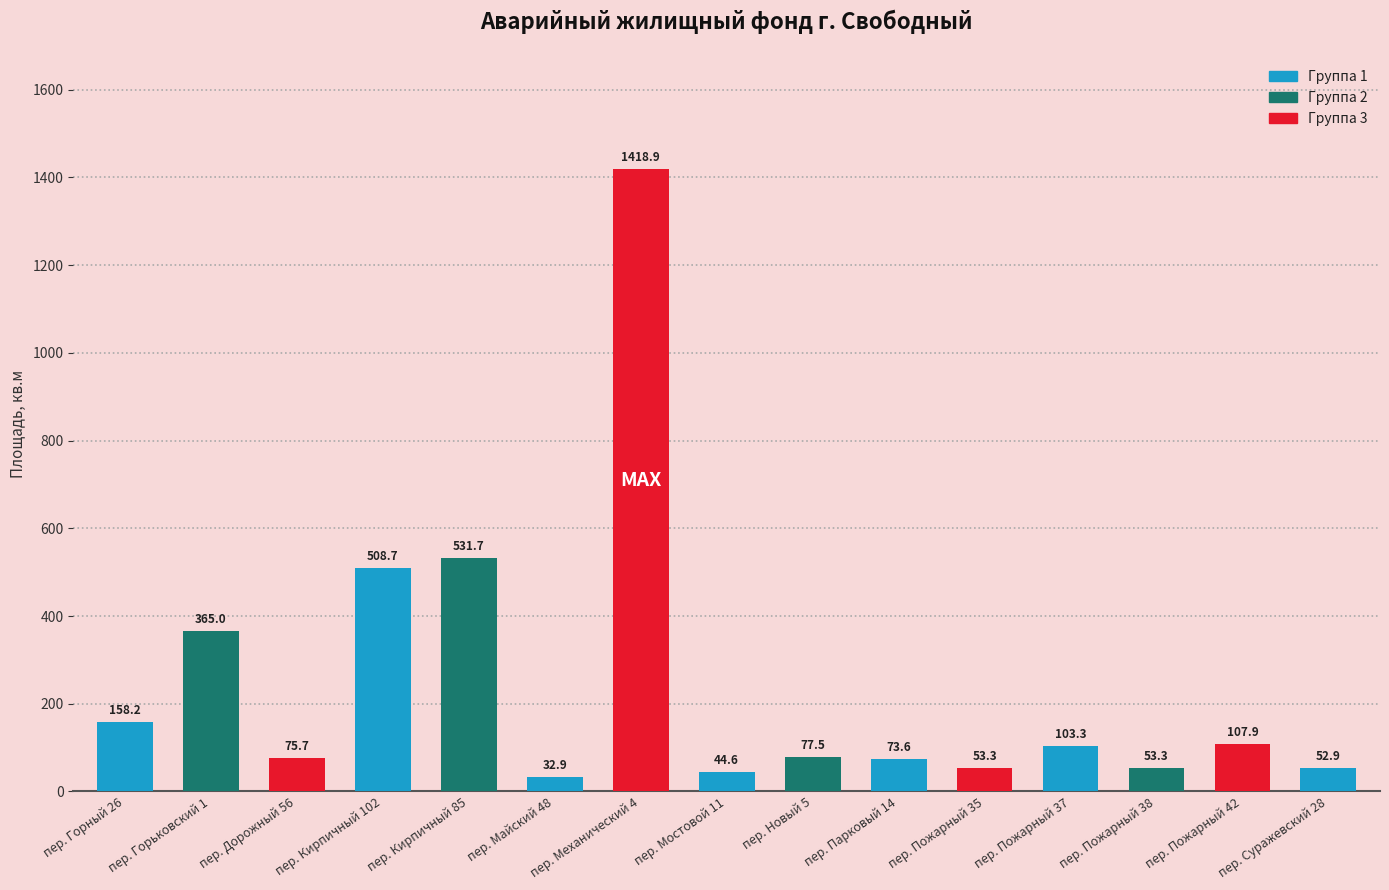

How many values are below 77?

7